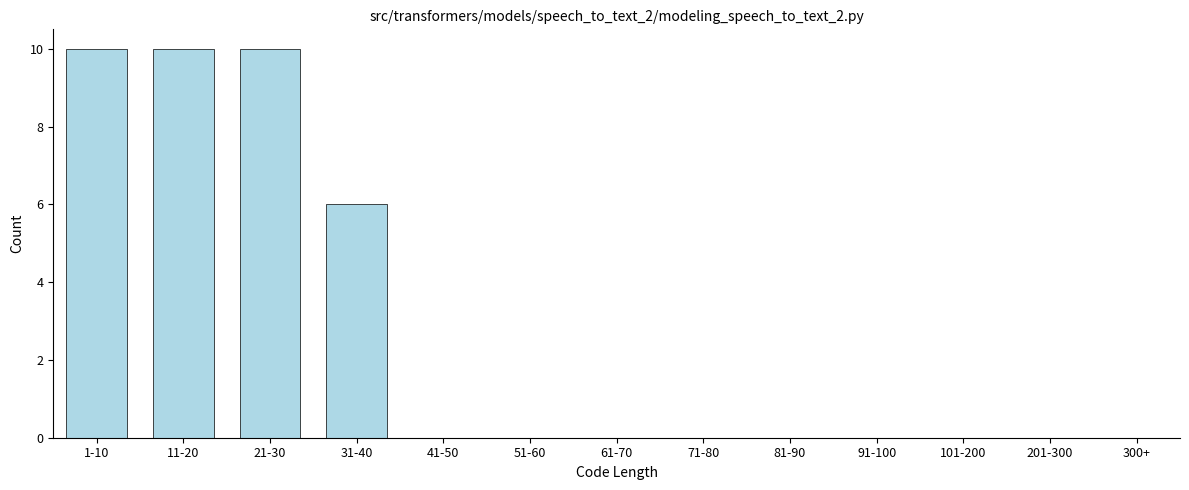

Reading left to right, transcribe all the data shown in this chart.

1-10=10	11-20=10	21-30=10	31-40=6	41-50=0	51-60=0	61-70=0	71-80=0	81-90=0	91-100=0	101-200=0	201-300=0	300+=0